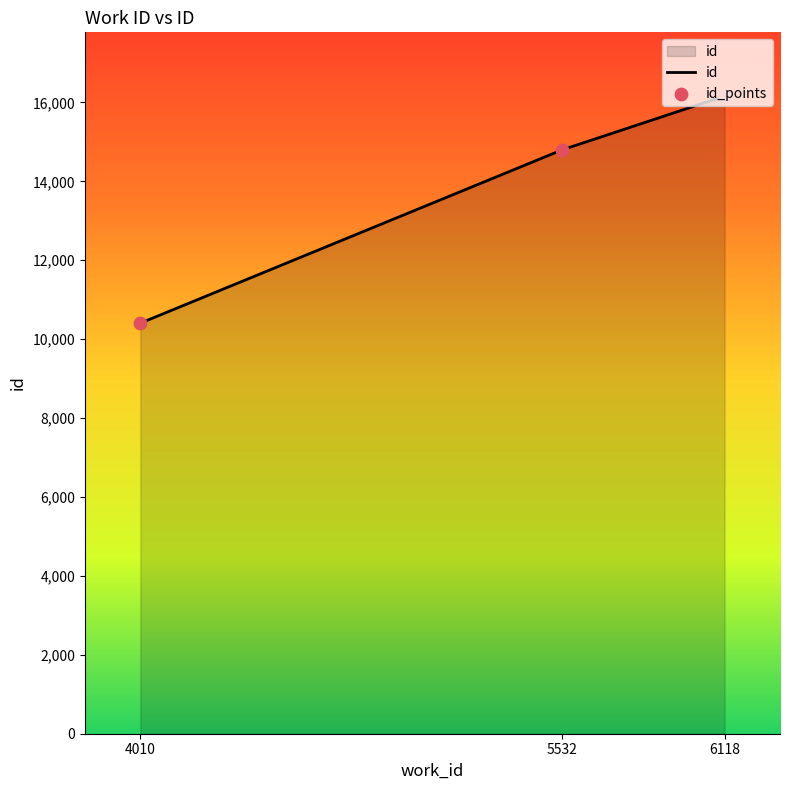

Which label corresponds to the largest value in the chart?

6118